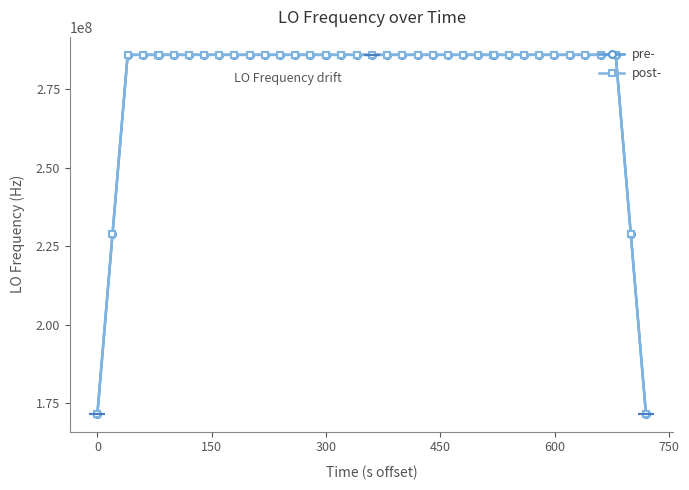

What is the maximum value for post-?

286048585.7